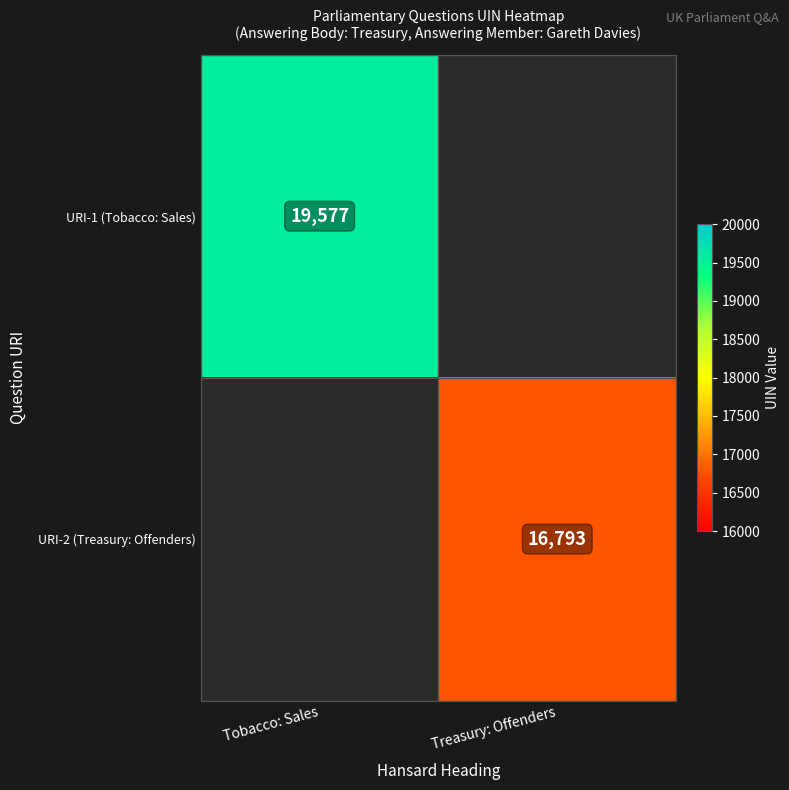

The URI-1 (Tobacco: Sales) series shows 8174 at Tobacco: Sales. True or false?

False